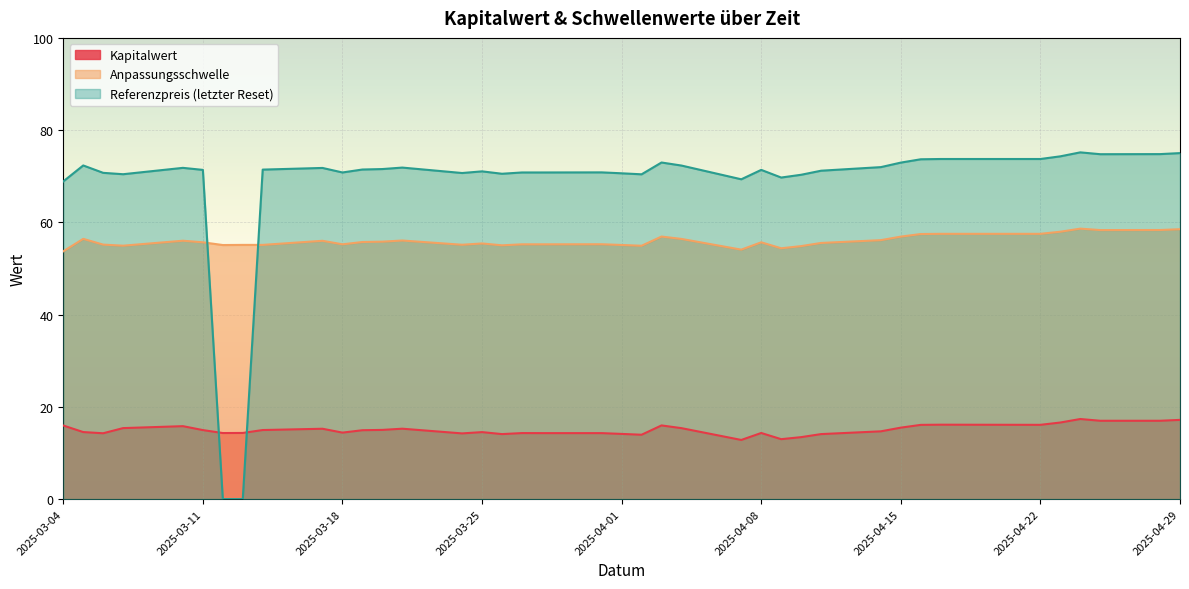

What is the greatest value displayed?

75.2